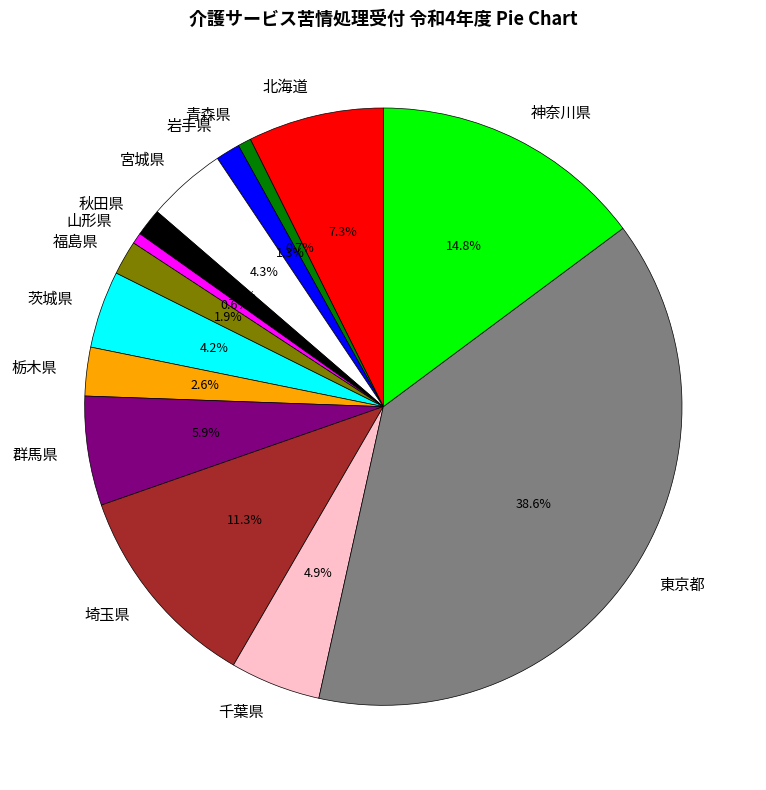

Is it true that 東京都 is 39% of the pie?

True